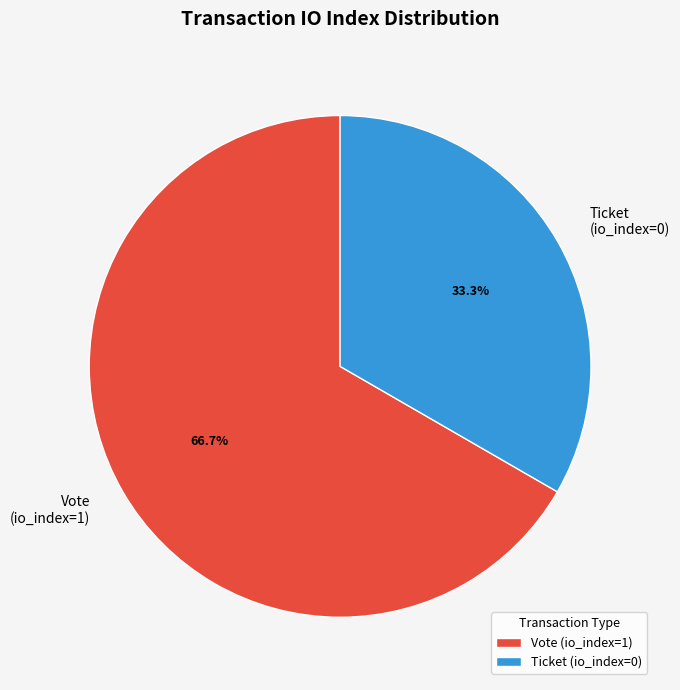

Between Ticket (io_index=0) and Vote (io_index=1), which is larger?

Vote (io_index=1)